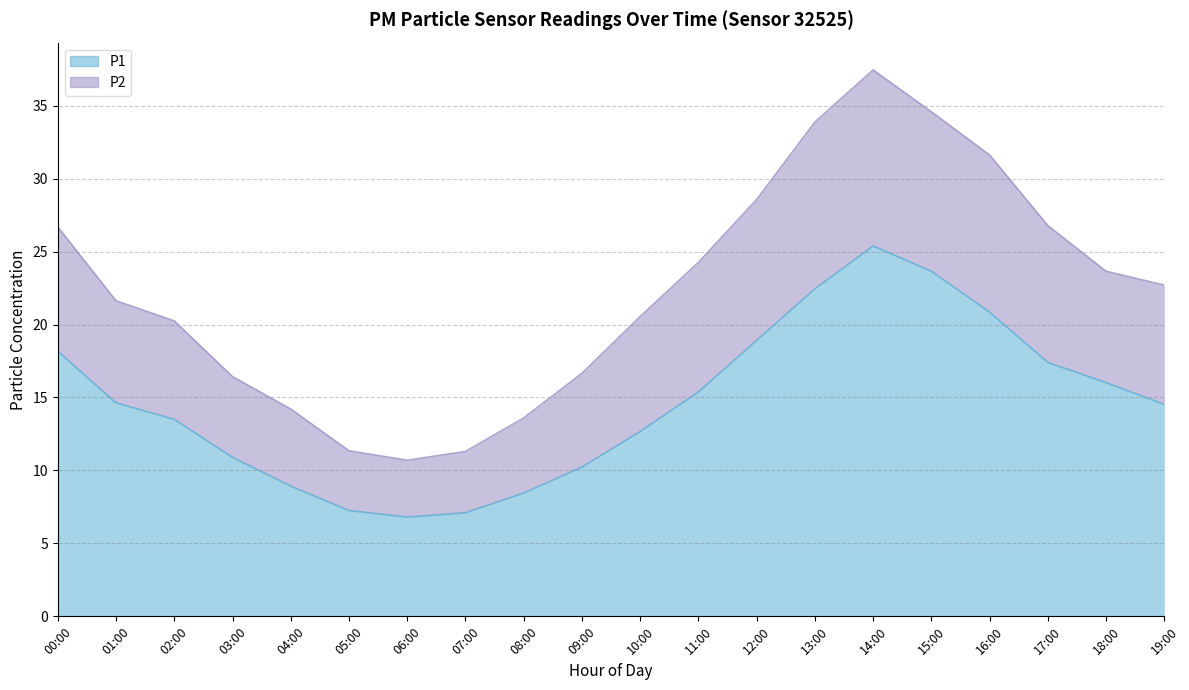

True or false: P2 and P1 cross at least once.

False